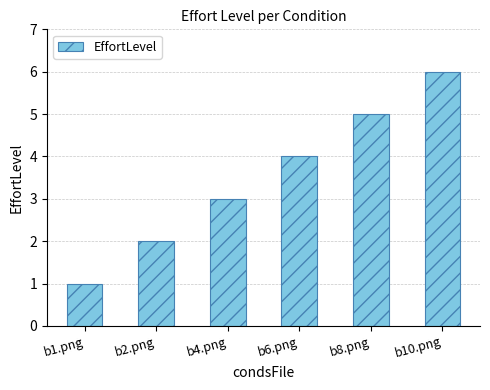

Does the chart contain stacked bars?

No